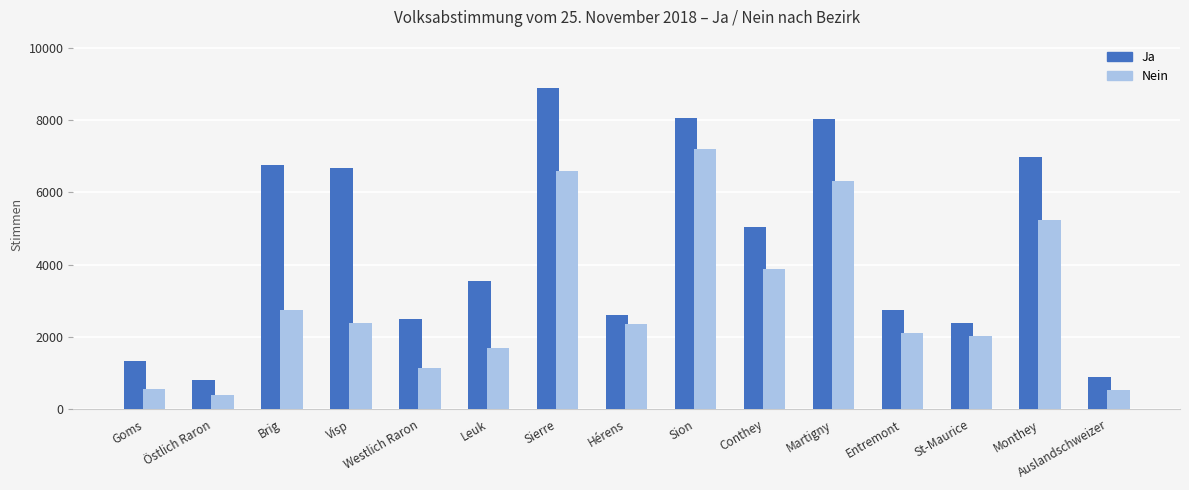

Is it true that Nein equals 2347 at Hérens?

True